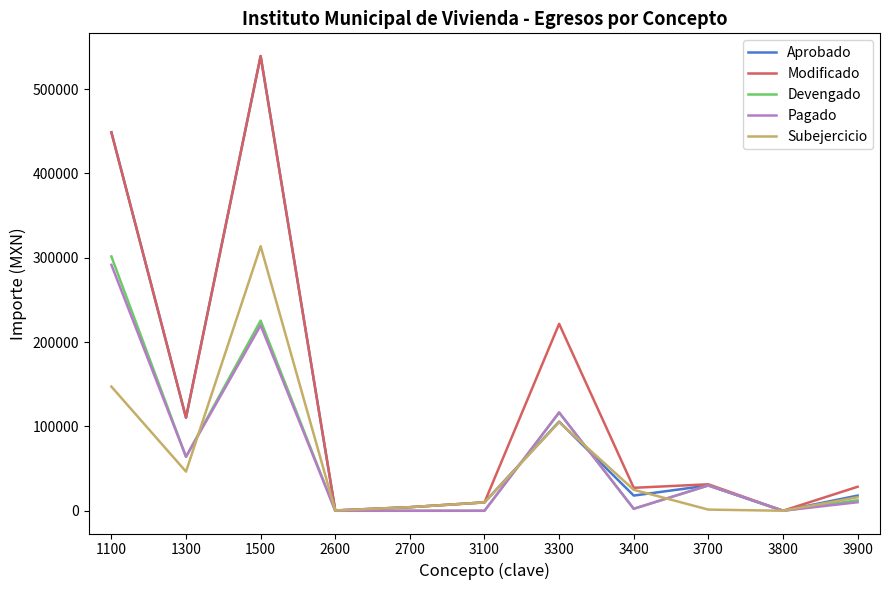

What is the greatest value displayed?

539081.2